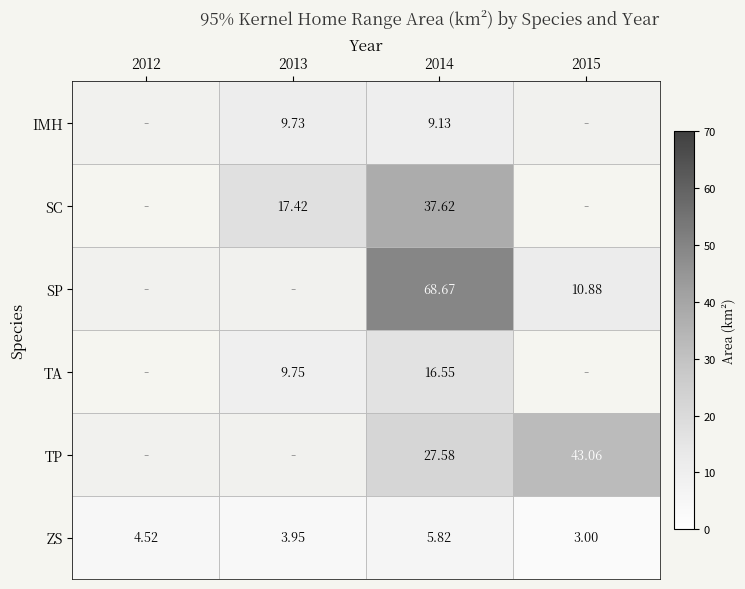

Is the value of SP at 2014 greater than the value of SC at 2014?

Yes